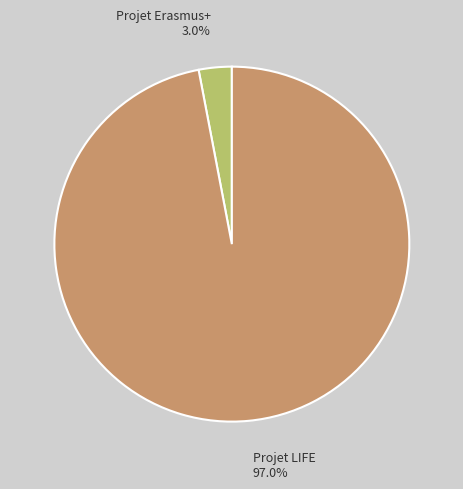

Between Projet LIFE and Projet Erasmus+, which is larger?

Projet LIFE